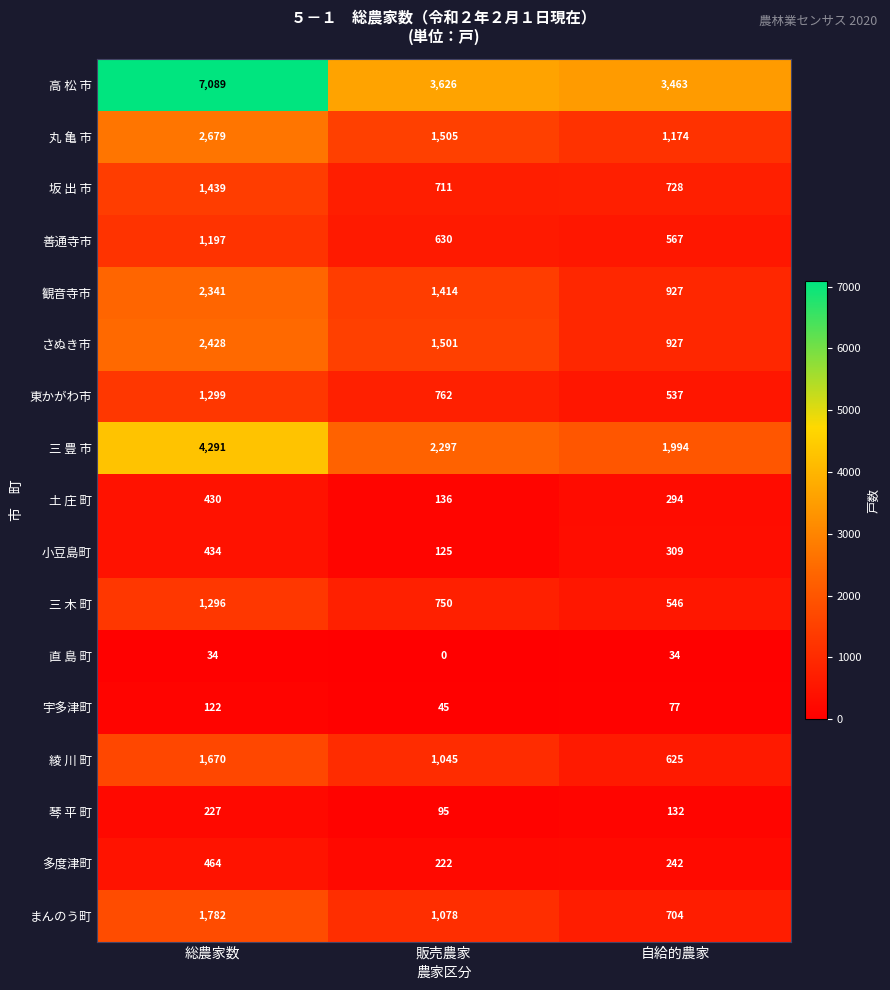

Which label corresponds to the smallest value in the chart?

販売農家